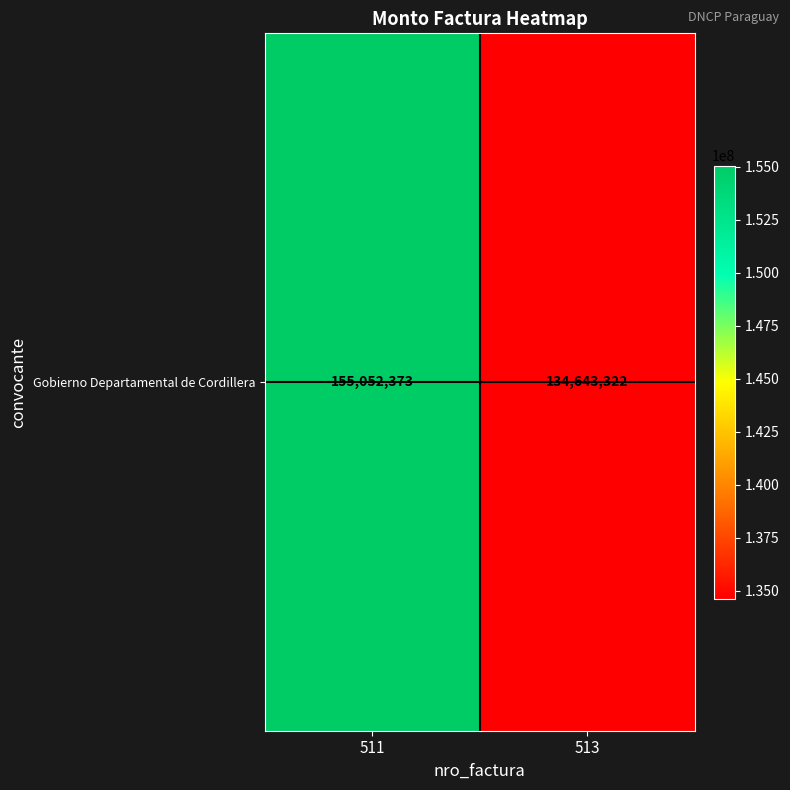

How many distinct data groups are displayed?

1